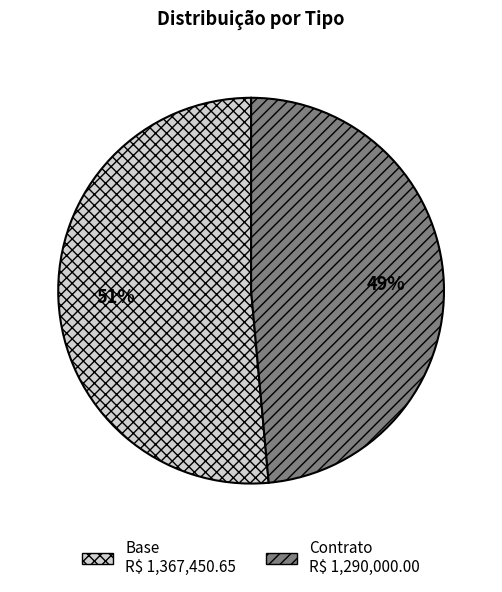

The Contrato slice represents 49% of the pie. True or false?

True